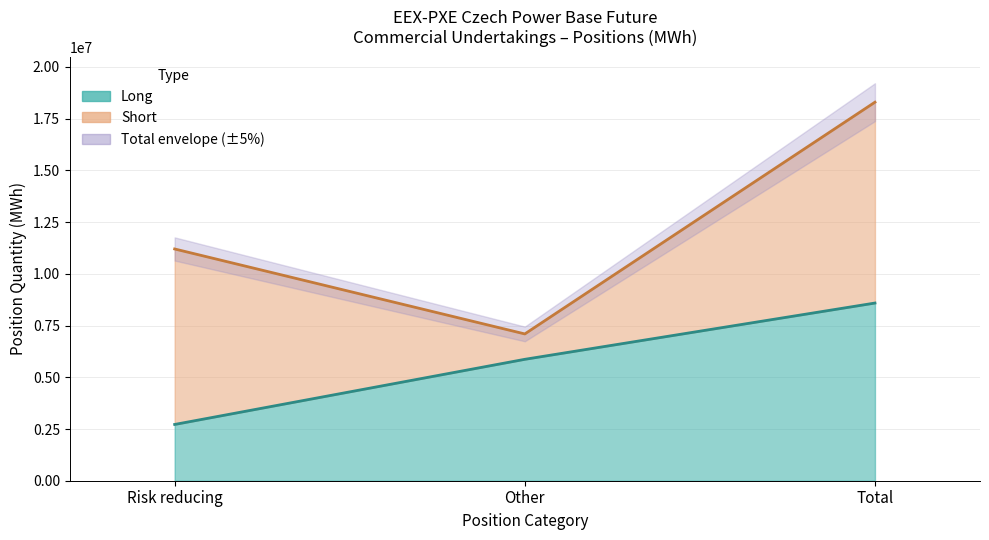

Which label corresponds to the smallest value in the chart?

Risk reducing